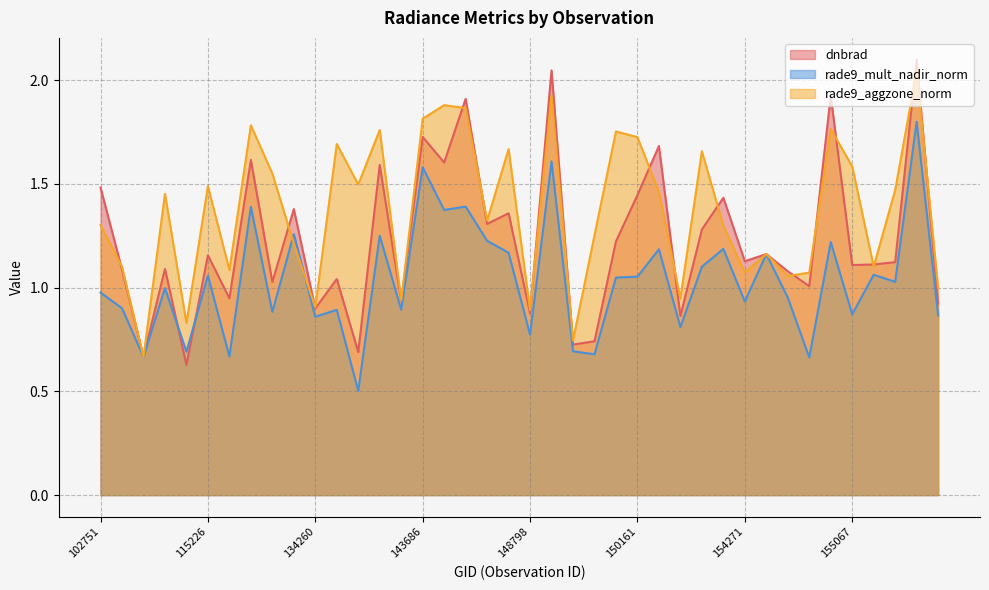

The value of rade9_mult_nadir_norm at 134076 is 1.3. True or false?

True